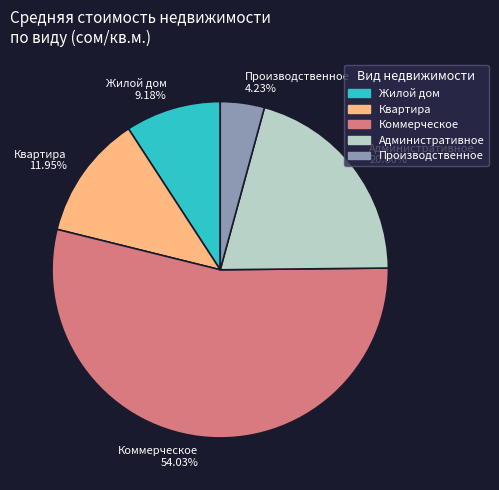

To the nearest percent, what is the combined percentage of Квартира and Административное?

33%